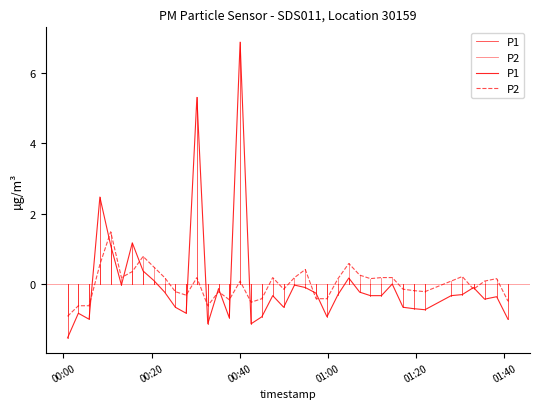

How many values in the P2 series are below 0?

18